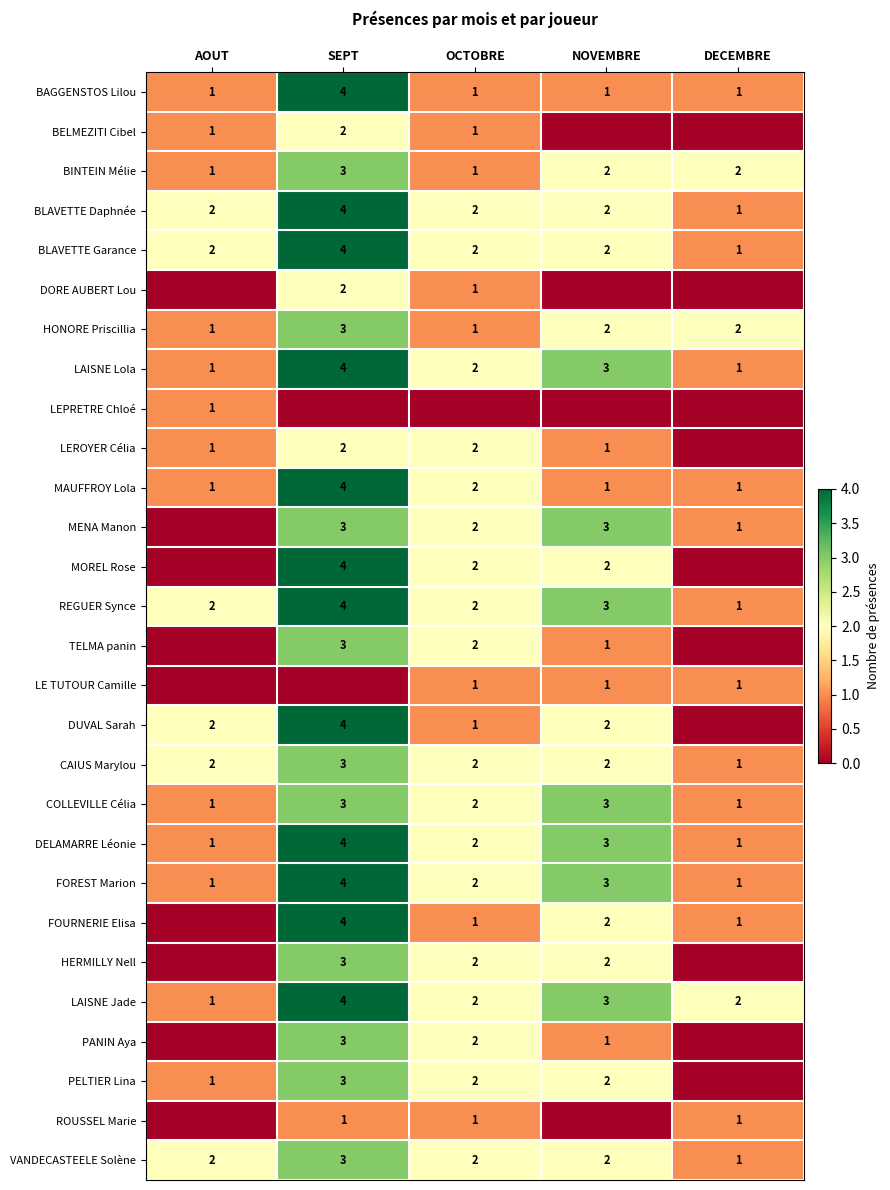

The value of BINTEIN Mélie at AOUT is 2. True or false?

False